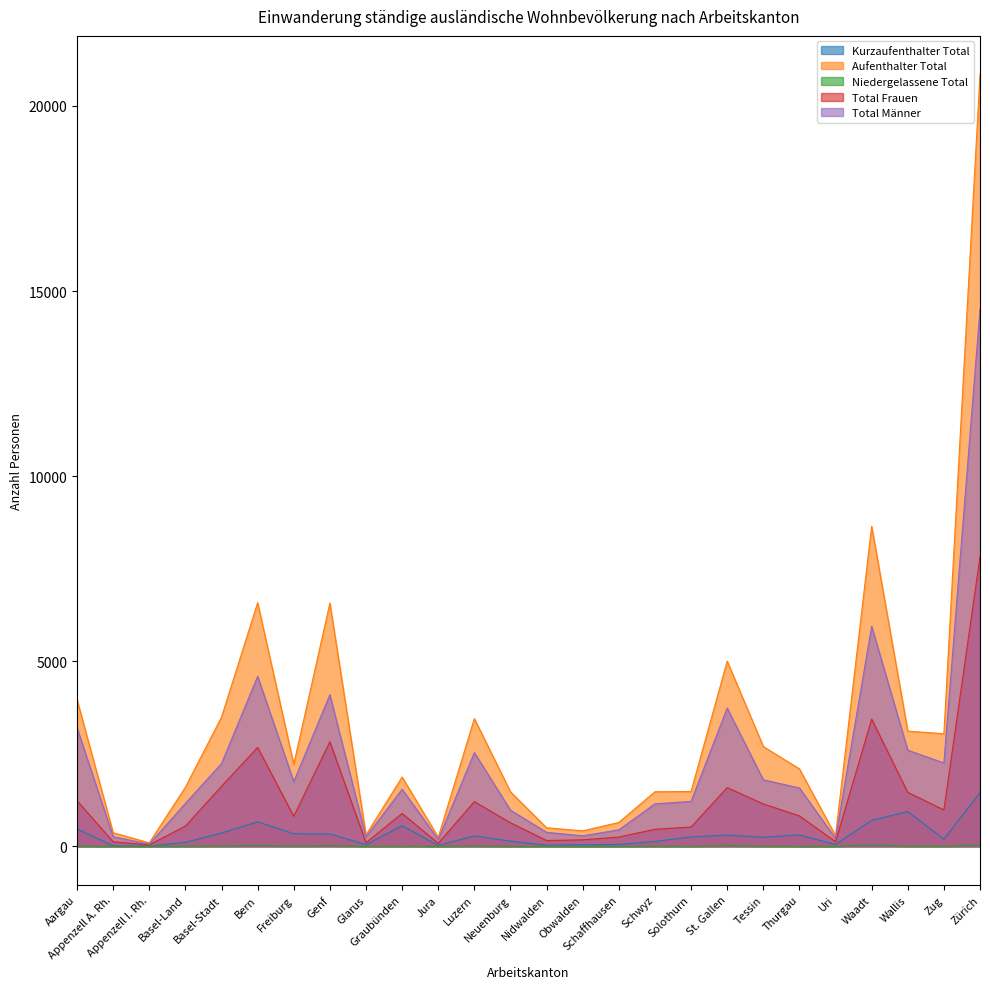

Reading left to right, list all the values displayed in this chart.

Kurzaufenthalter Total: 469	13	4	106	359	661	339	332	44	556	23	281	139	31	41	49	130	254	301	244	305	50	700	939	192	1451
Aufenthalter Total: 3959	366	94	1596	3489	6579	2213	6569	308	1871	244	3448	1472	500	417	644	1473	1479	5002	2694	2092	286	8642	3111	3040	20850
Niedergelassene Total: 2	0	0	3	9	20	7	17	0	1	0	8	0	1	0	0	3	0	16	3	0	0	36	2	1	32
Total Frauen: 1230	121	38	546	1621	2669	811	2824	98	887	81	1206	635	155	175	249	460	520	1585	1145	821	124	3435	1456	982	7820
Total Männer: 3200	258	60	1159	2236	4591	1748	4094	254	1541	186	2531	976	377	283	444	1146	1213	3734	1796	1576	212	5943	2596	2251	14513